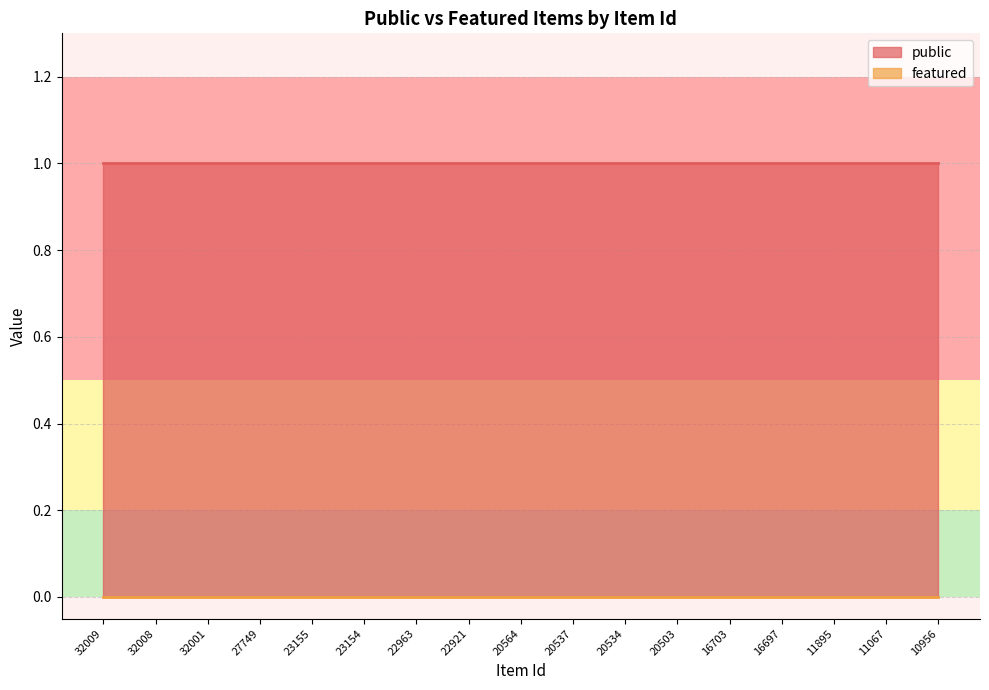

Which has a higher value, 27749 or 16703?

27749